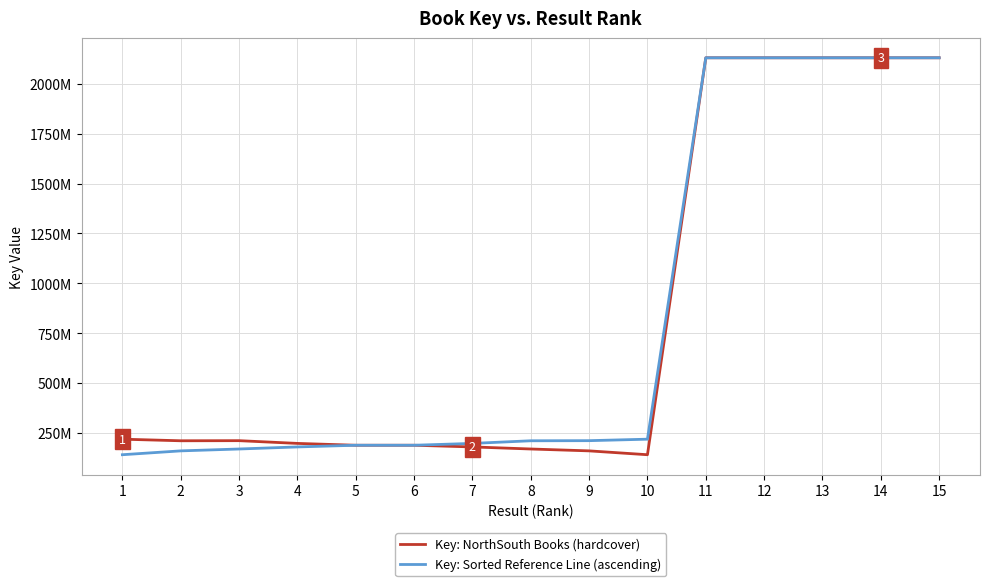

What is the total value across all series at 2?

370129717